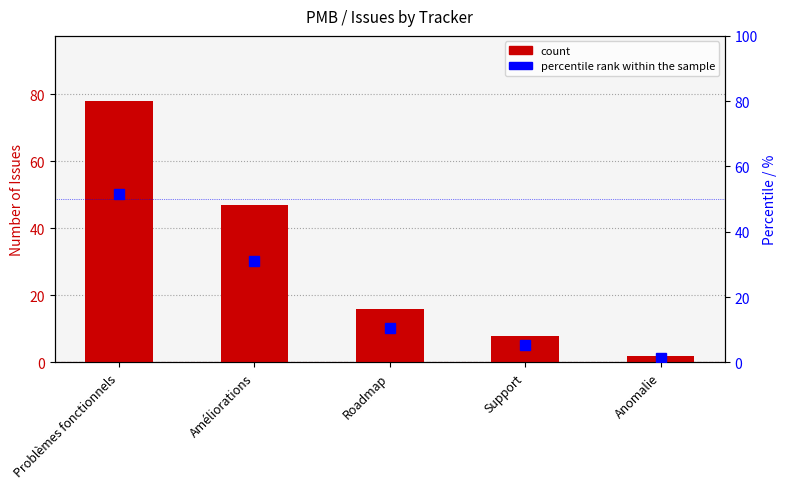

Reading left to right, what are all the values shown in this chart?

count: Problèmes fonctionnels=78.0	Améliorations=47.0	Roadmap=16.0	Support=8.0	Anomalie=2.0
percentile rank within the sample: Problèmes fonctionnels=51.7	Améliorations=31.1	Roadmap=10.6	Support=5.3	Anomalie=1.3